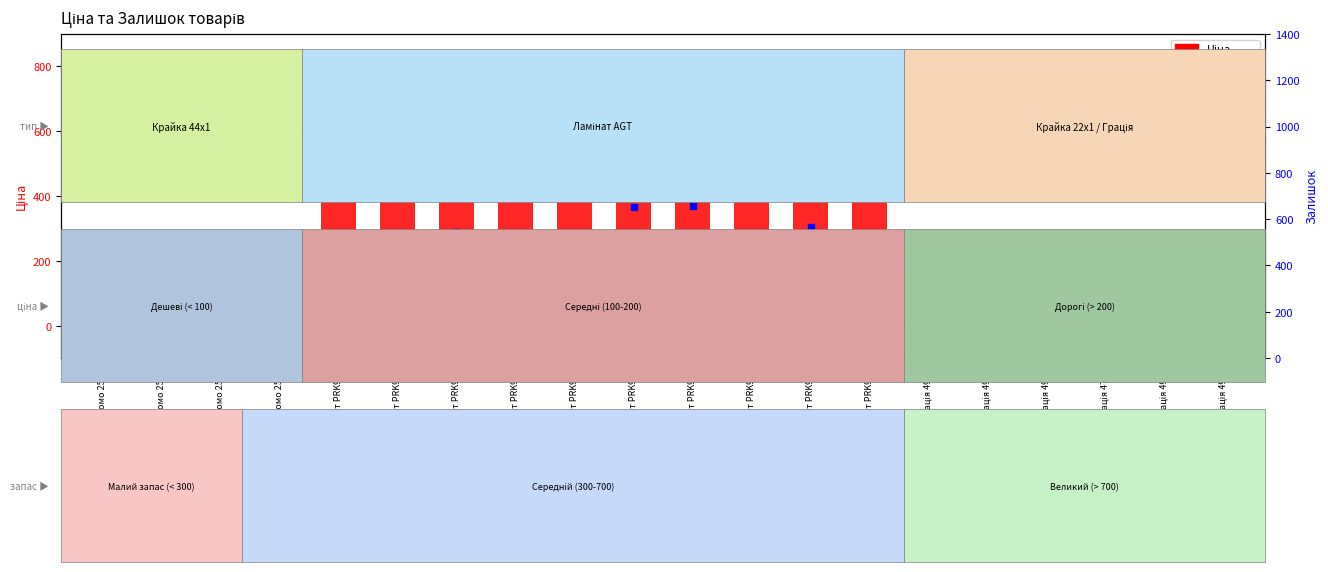

At which category is the sum across all series the highest?

Ламінат PRK915